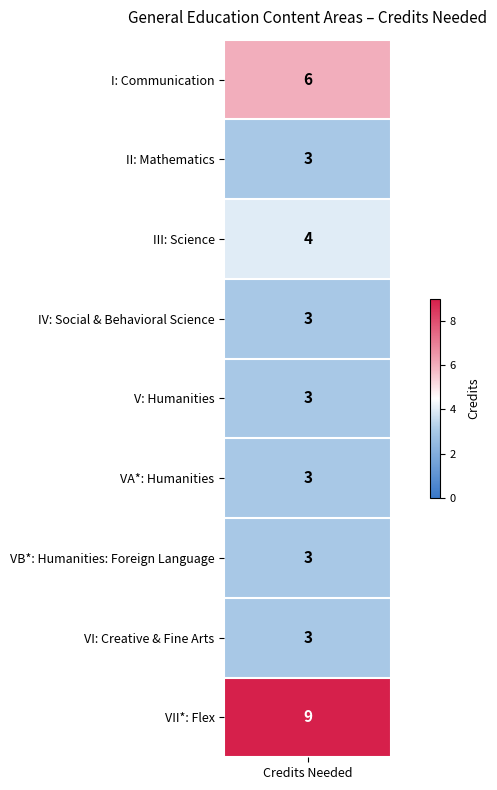

What is the greatest value displayed?

9